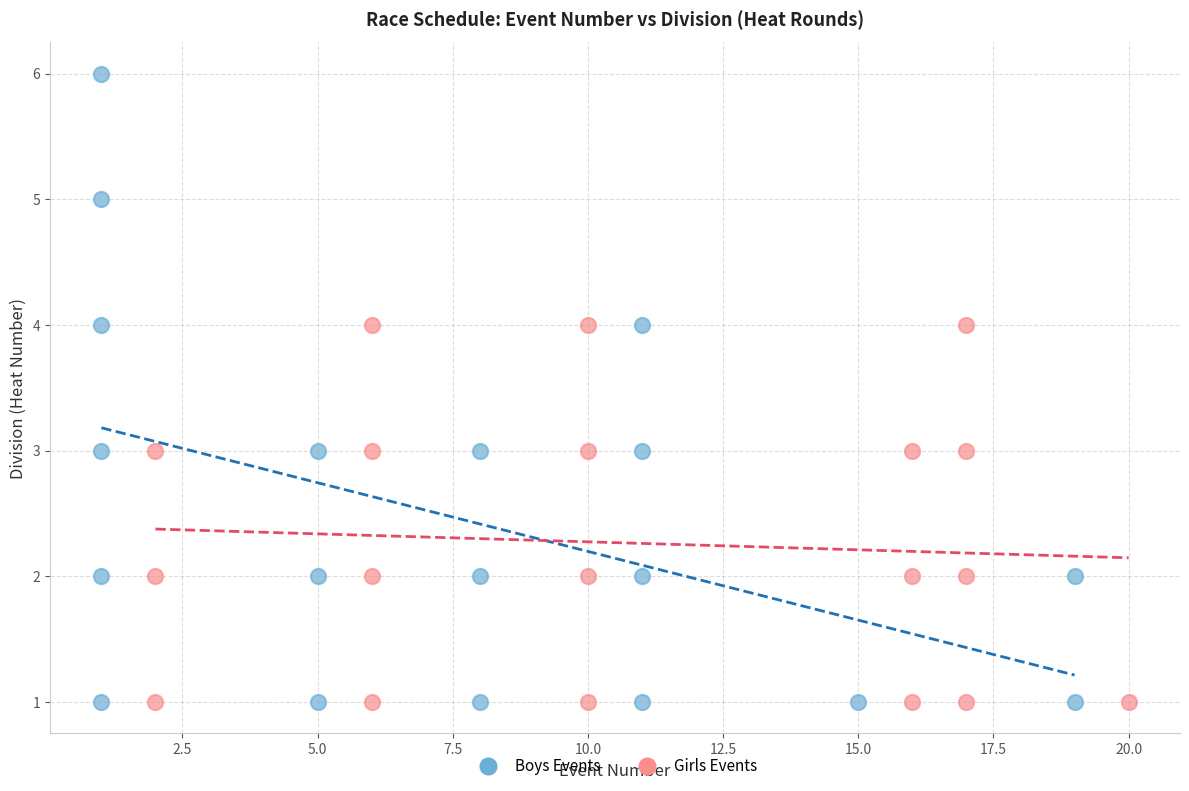

Which series has the largest Y range (max minus min)?

Boys Events